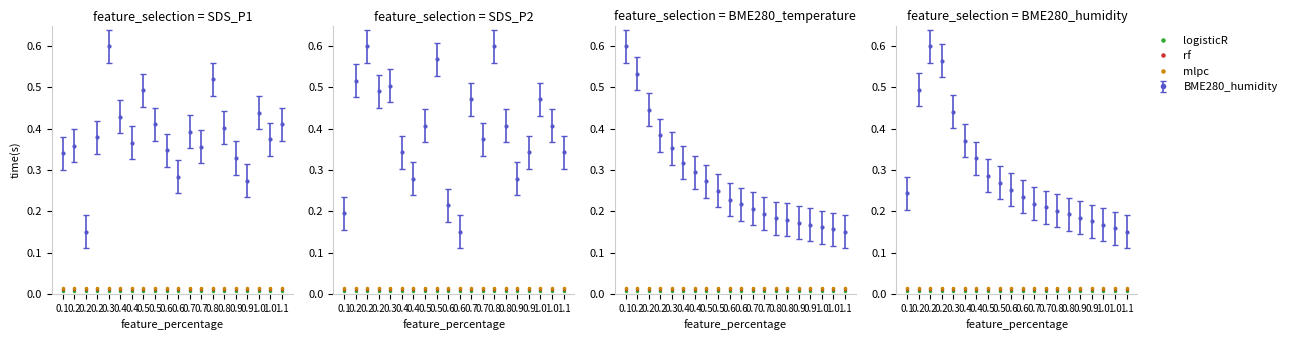

True or false: logisticR has more than 1 points higher than both neighbors.

False